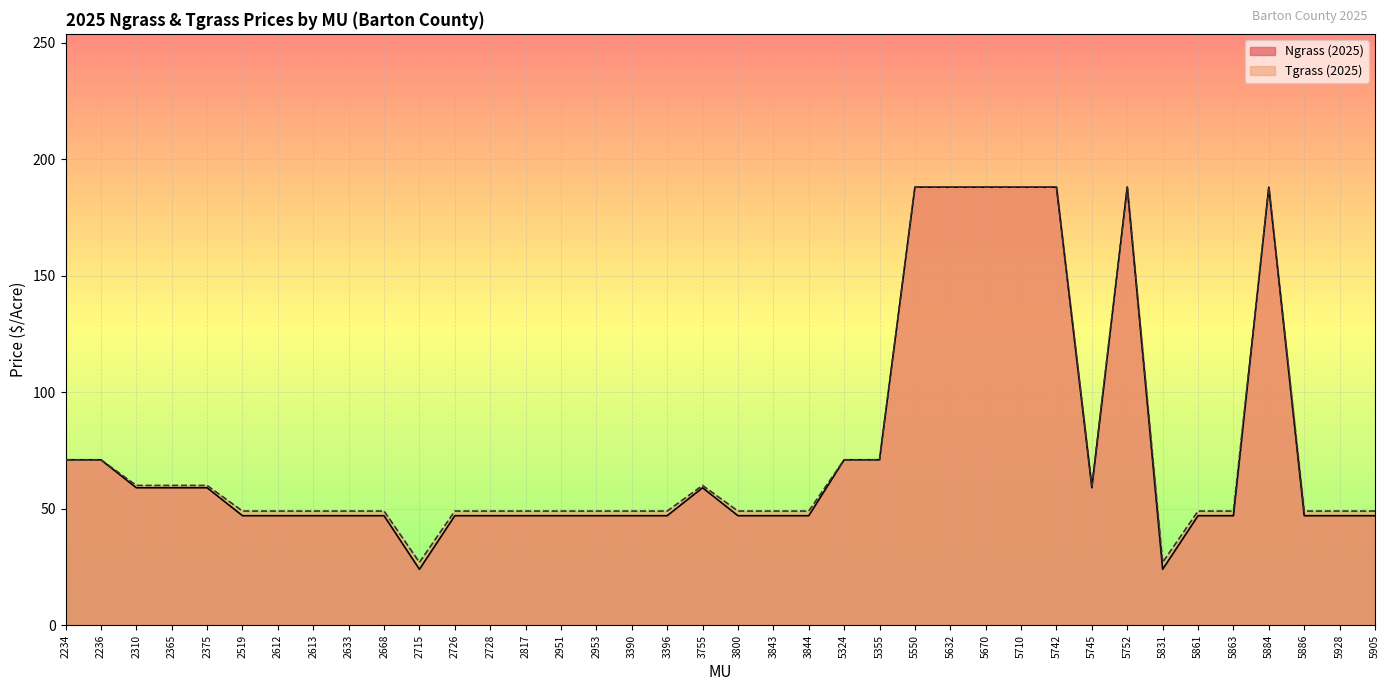

Rank the series by their average value, from highest to lowest.

Tgrass (2025), Ngrass (2025)